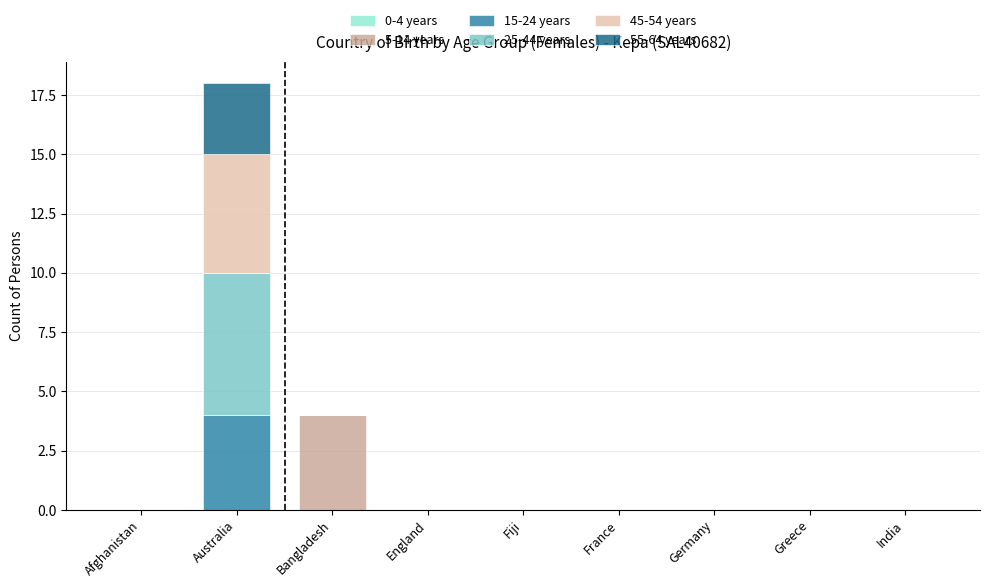

At which category is the sum across all series the highest?

Australia